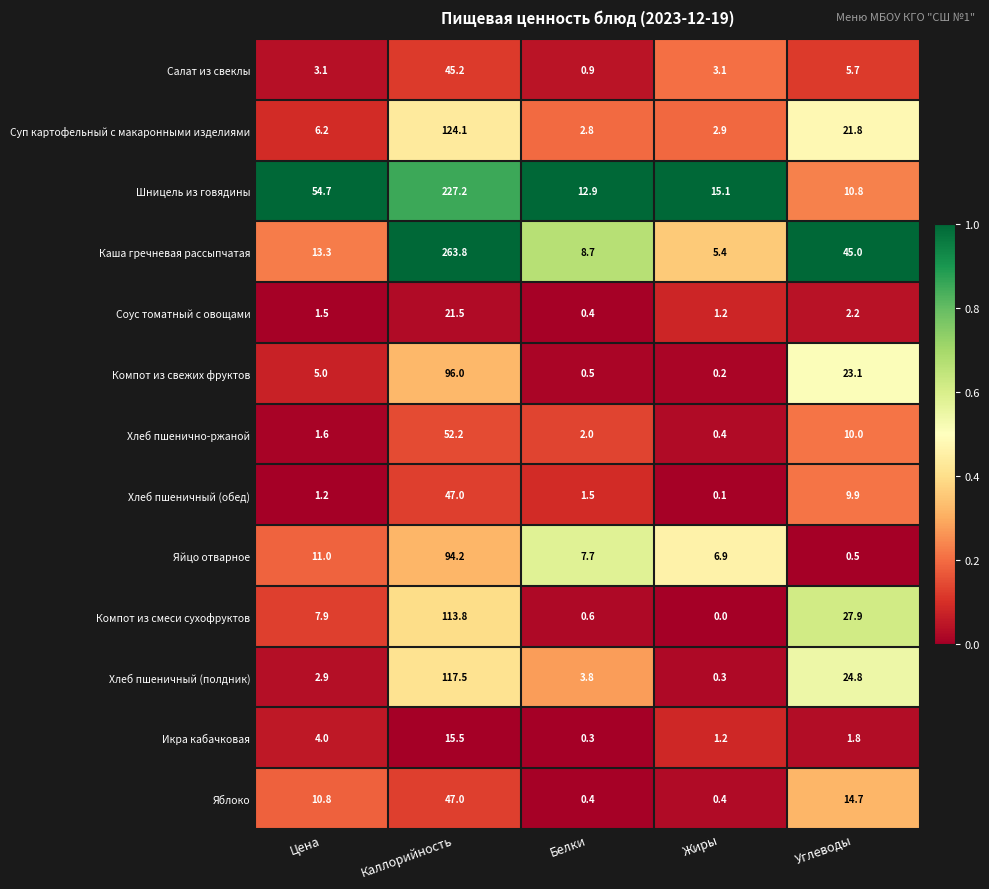

Count the number of data series in this chart.

13